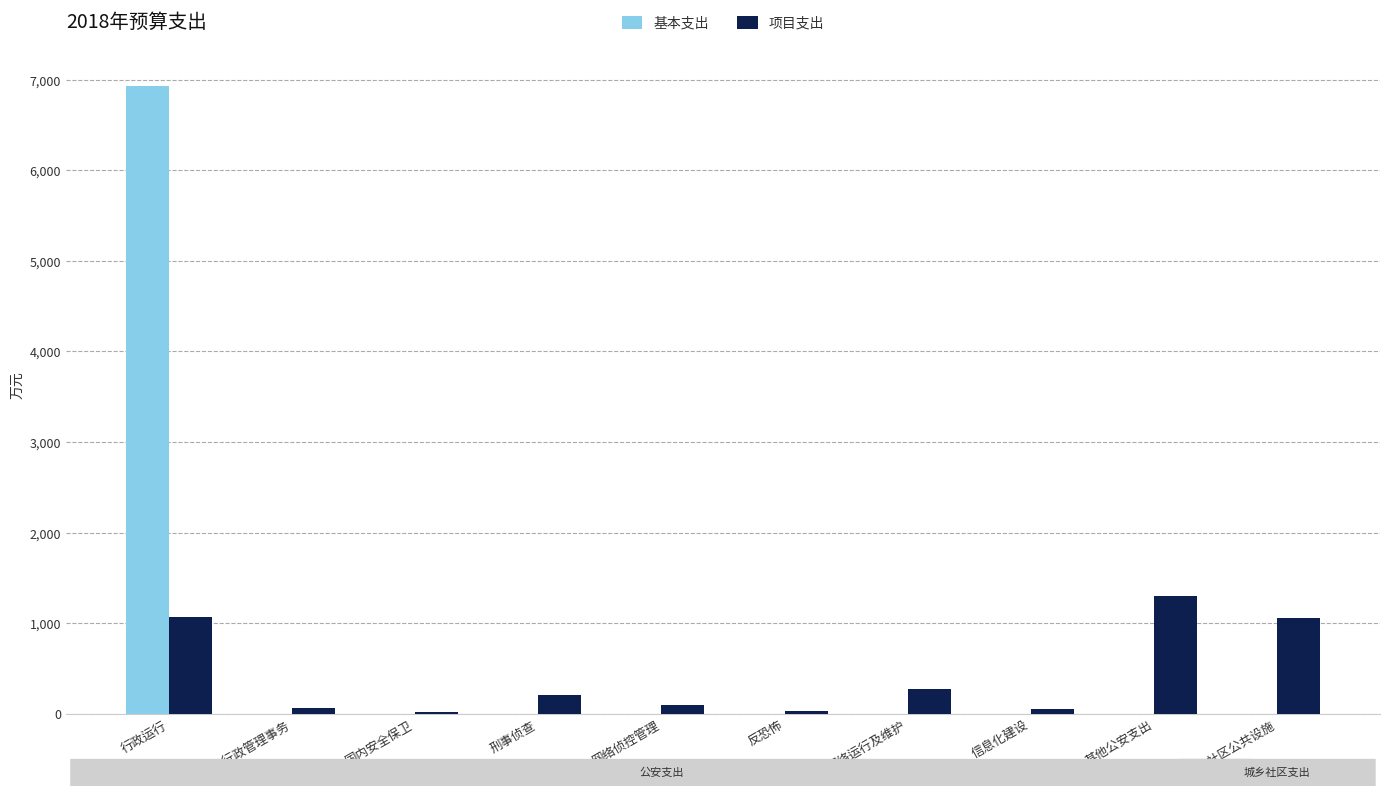

Is the value of 基本支出 at 信息化建设 greater than the value of 项目支出 at 其他公安支出?

No